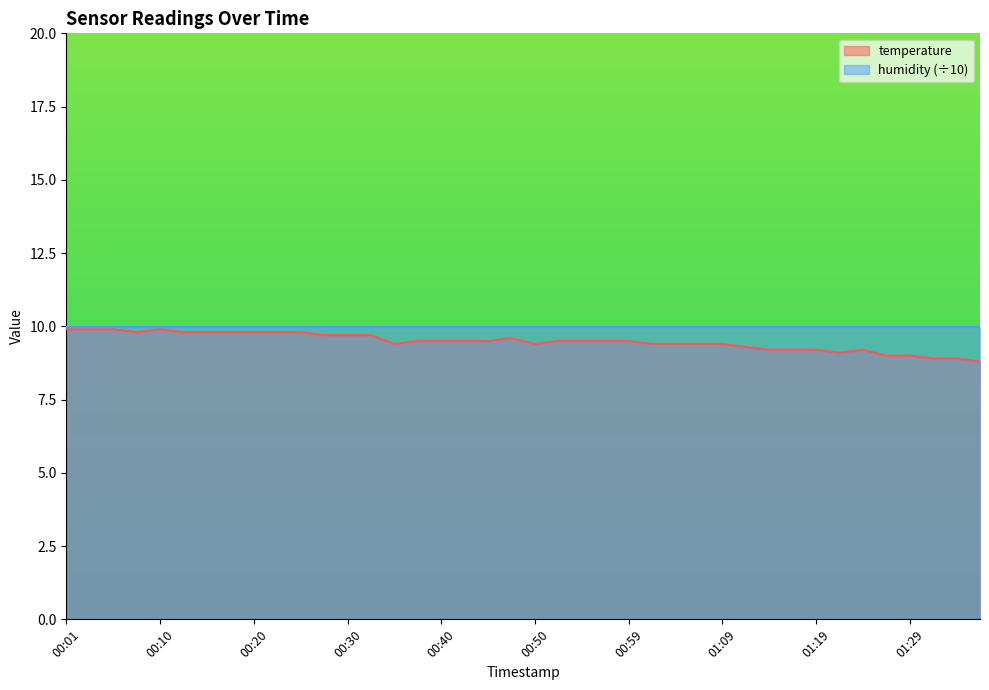

Reading left to right, extract all data points from this chart.

9.9	9.9	9.9	9.8	9.9	9.8	9.8	9.8	9.8	9.8	9.8	9.7	9.7	9.7	9.4	9.5	9.5	9.5	9.5	9.6	9.4	9.5	9.5	9.5	9.5	9.4	9.4	9.4	9.4	9.3	9.2	9.2	9.2	9.1	9.2	9.0	9.0	8.9	8.9	8.8